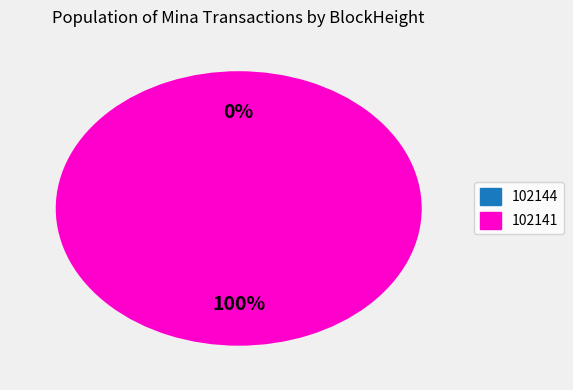

How many slices are in this pie chart?

2